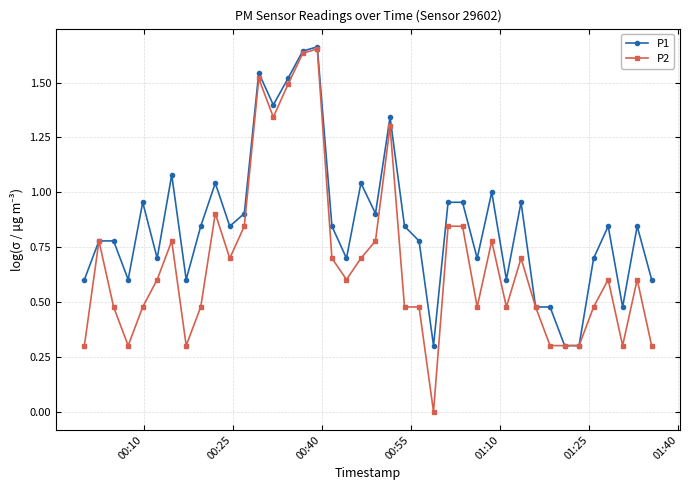

Rank the series by their average value, from highest to lowest.

P1, P2